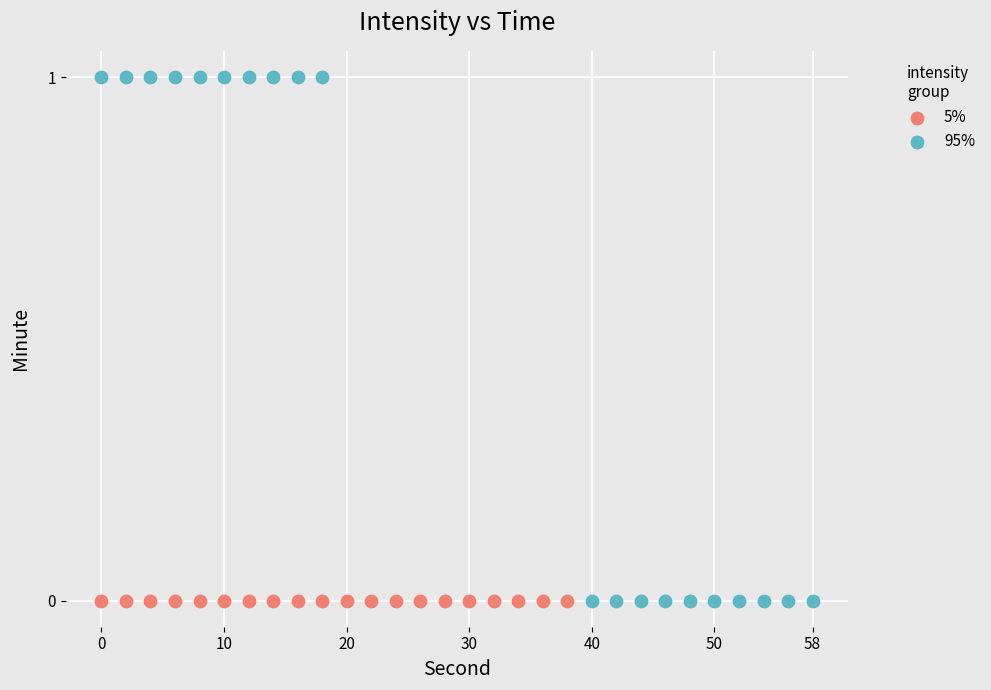

What are all the series names shown in the legend?

5%, 95%